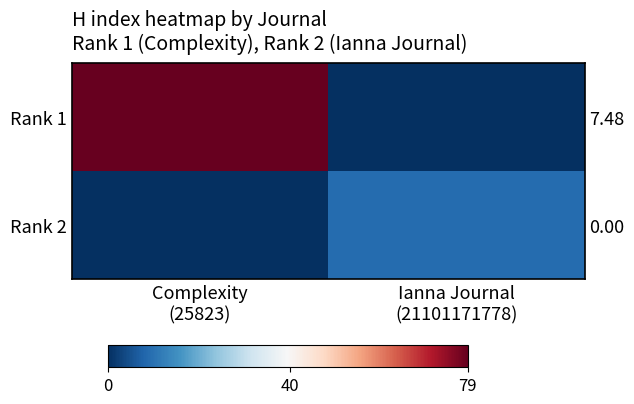

The value of Rank 2 at Ianna Journal (21101171778) is 9. True or false?

True